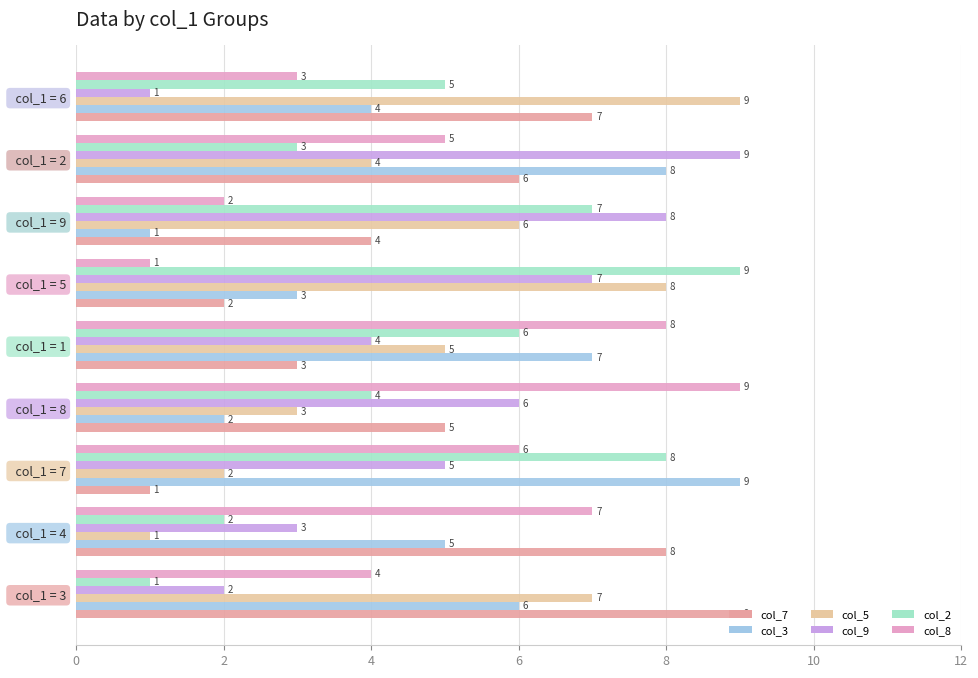

What is the difference between the maximum and minimum values in the col_7 series?

8